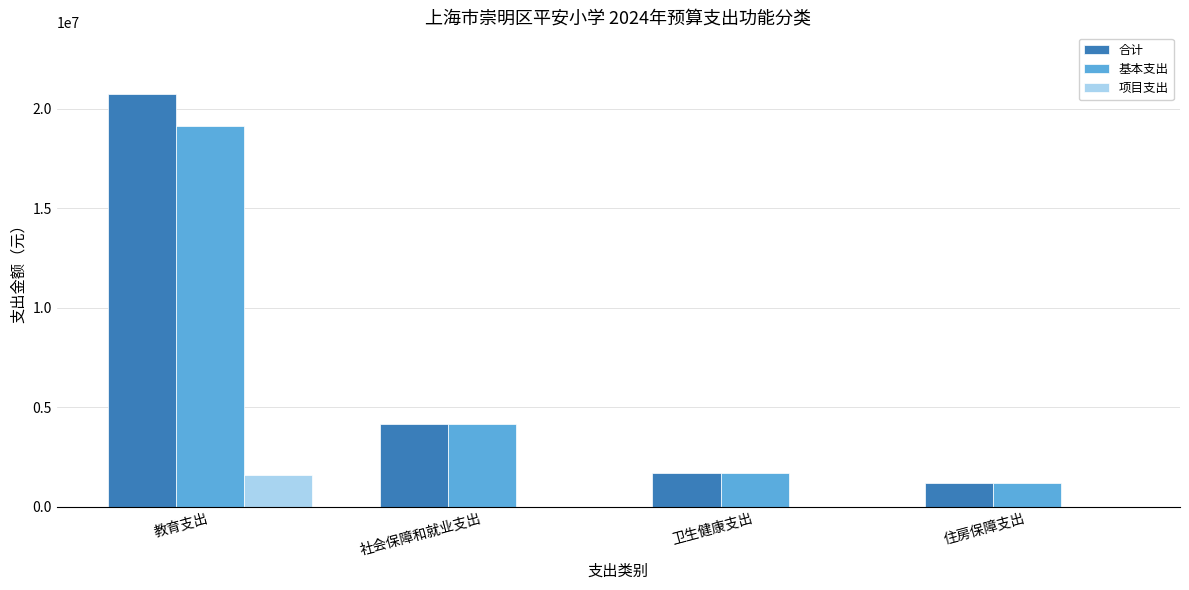

Are the bars grouped side by side (vs. stacked)?

Yes